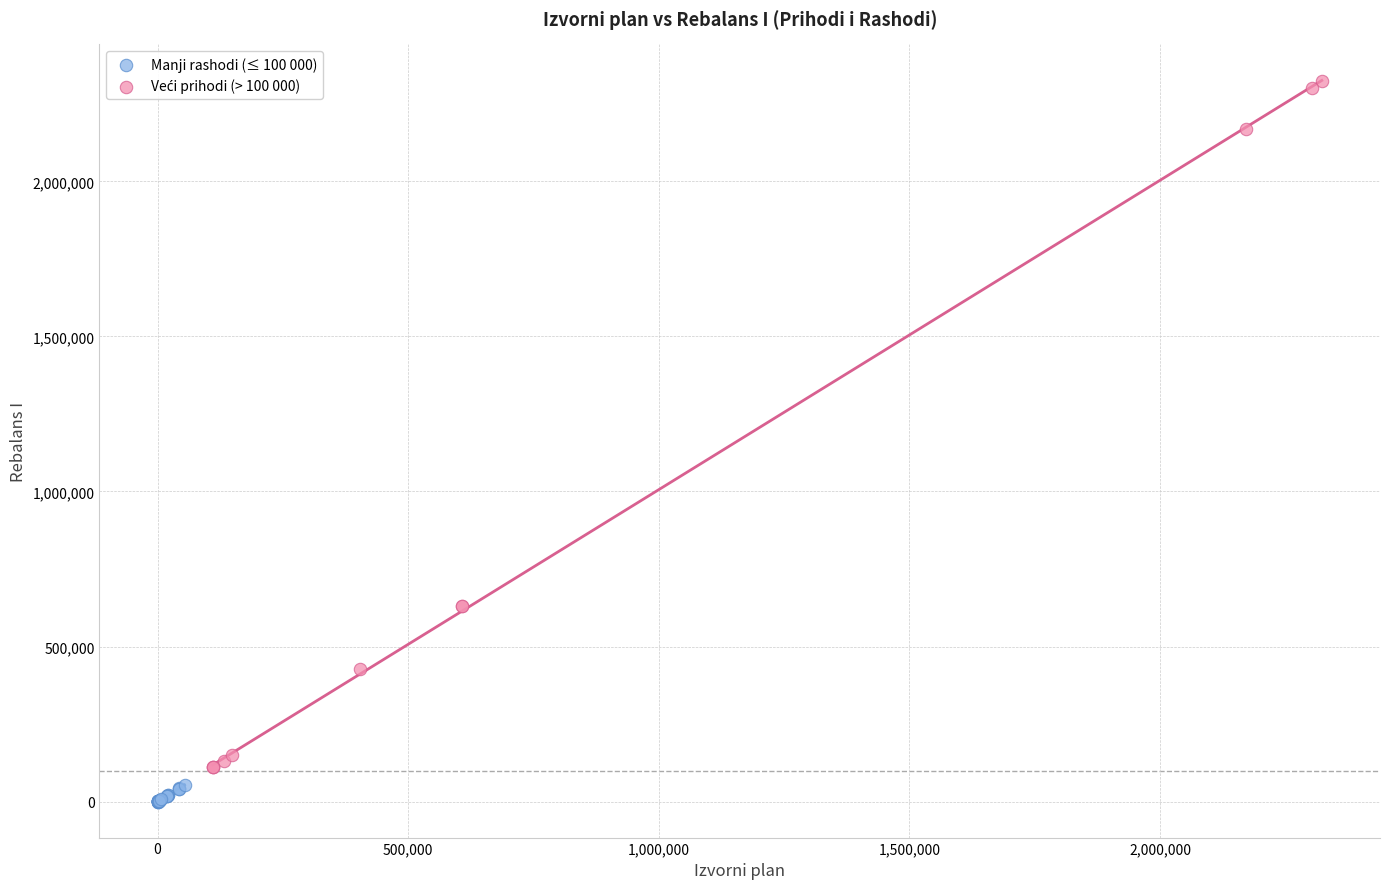

Which series contains the lowest Y value?

Manji rashodi (≤ 100 000)